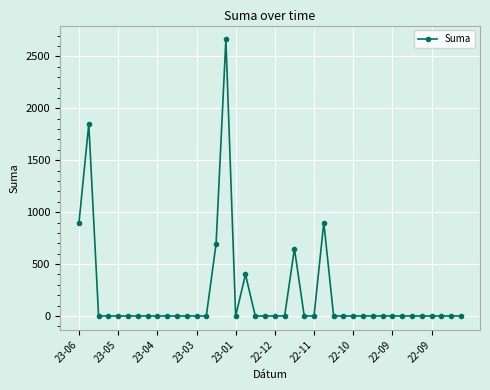

What is the greatest value displayed?

2664.0